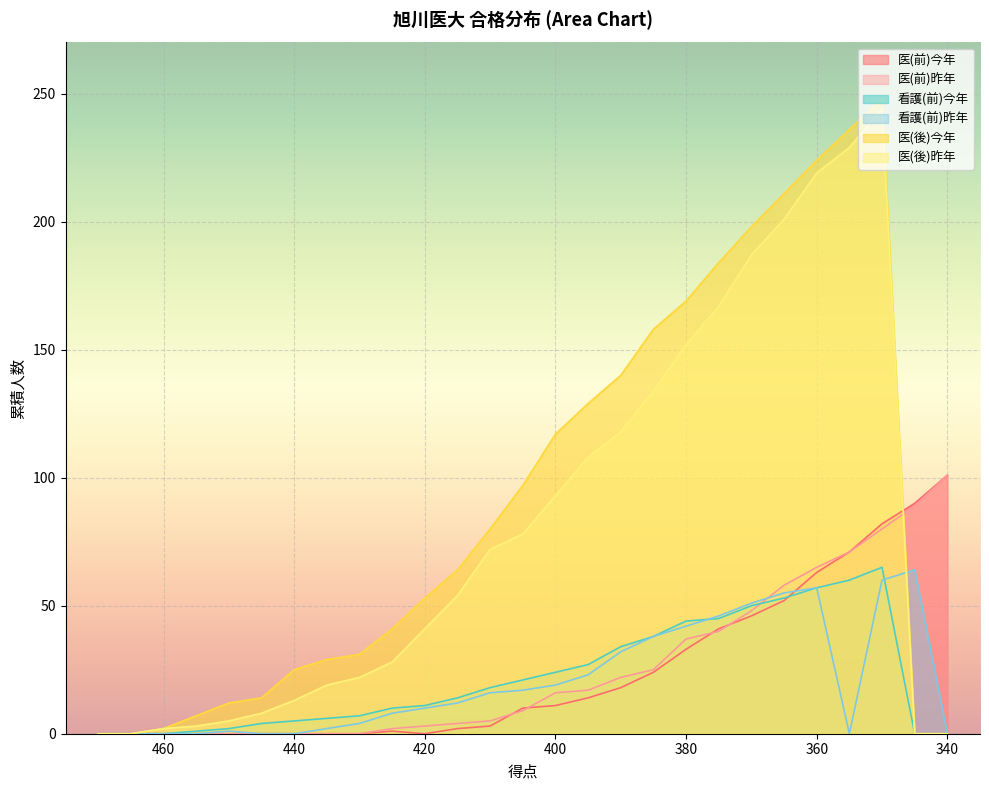

Is the value of 看護(前)昨年 at 470 greater than the value of 医(前)今年 at 435?

No